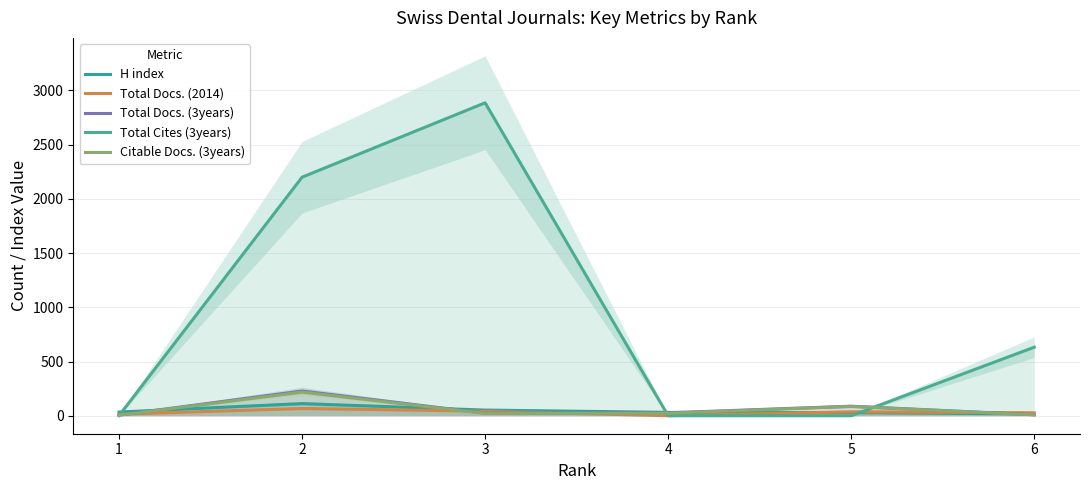

Which category has the highest value across all series?

3